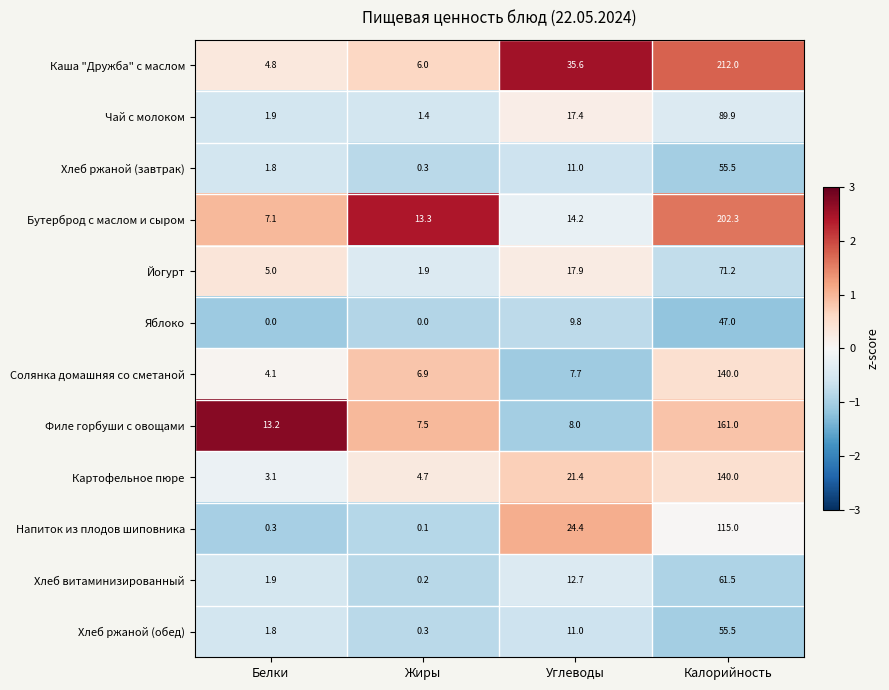

What is the maximum value for Бутерброд с маслом и сыром?

202.3